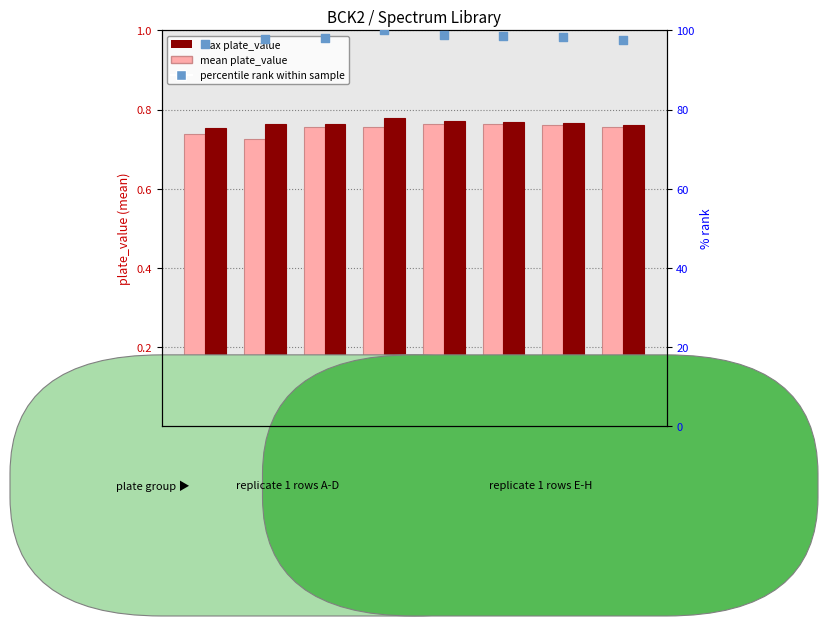

Is the value of percentile rank within sample at A greater than the value of mean plate_value at G?

Yes